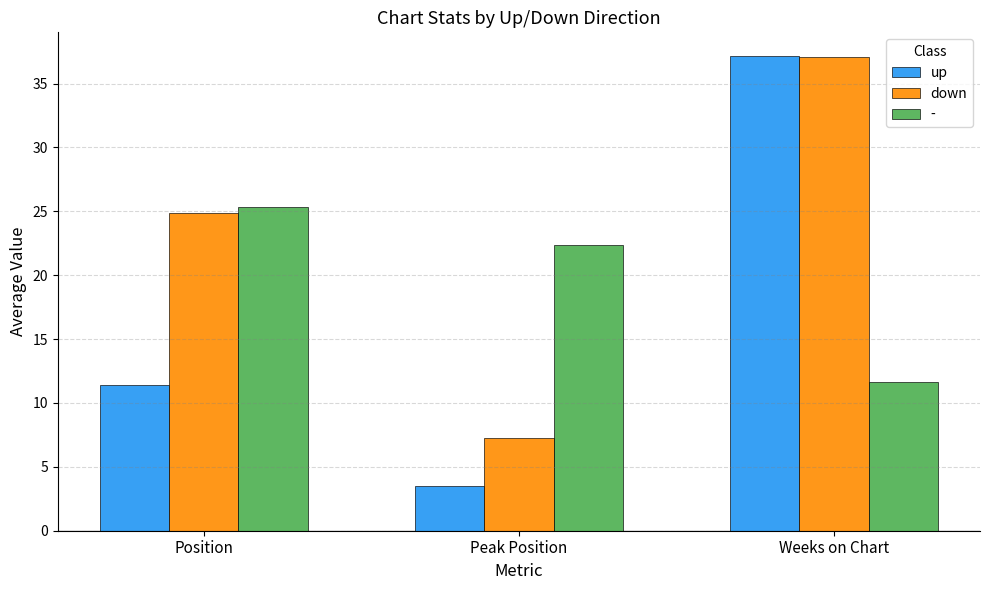

What is the value of the up bar at the 1st from the left?

11.4